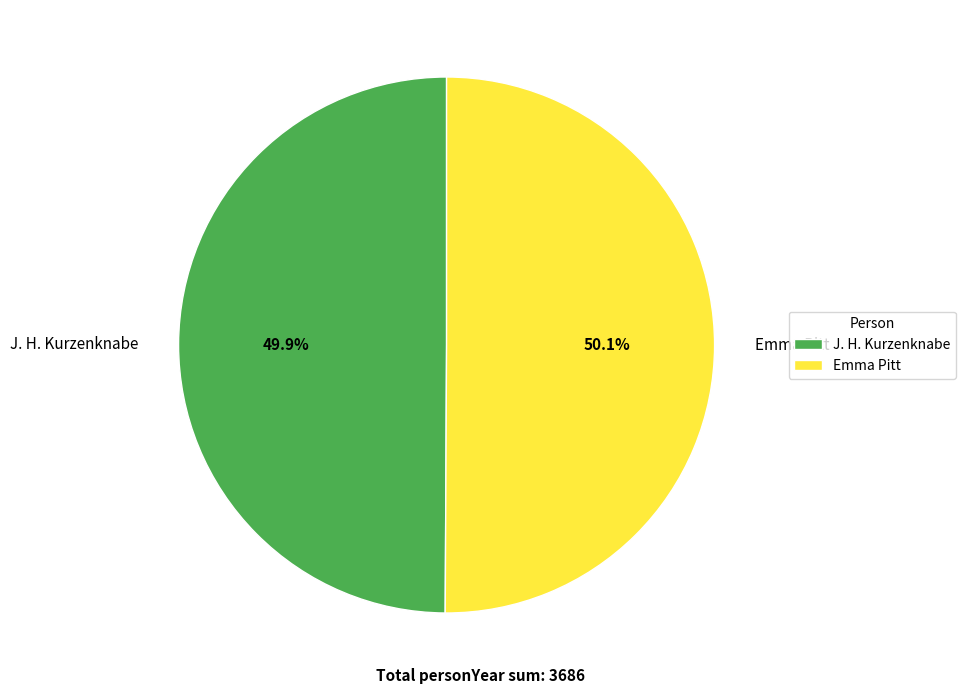

To the nearest percent, what is the combined percentage of Emma Pitt and J. H. Kurzenknabe?

100%